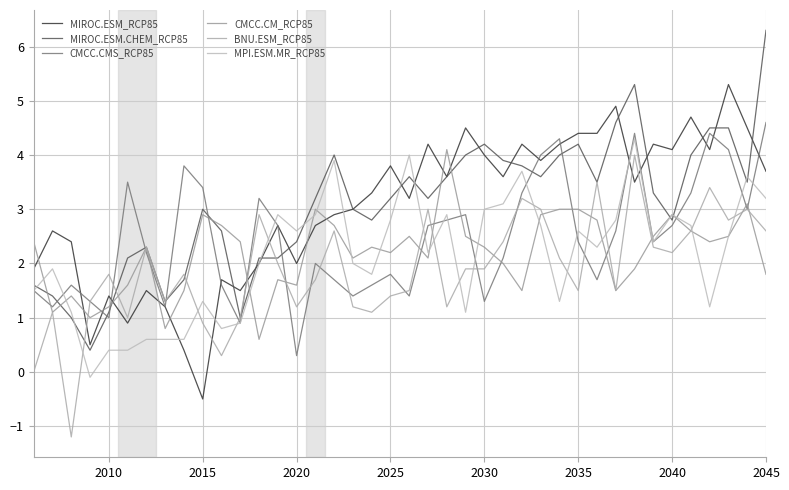

What is the difference between the maximum and minimum values in the BNU.ESM_RCP85 series?

5.2